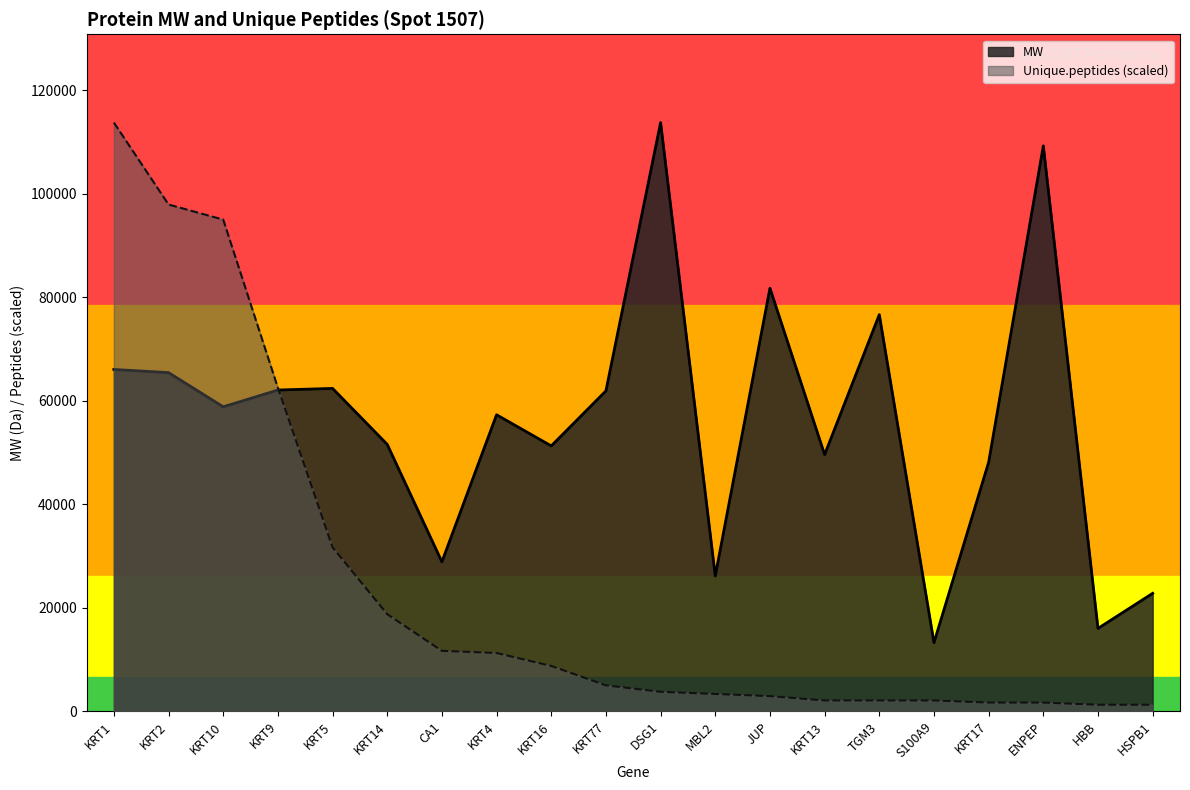

Is it true that MW equals 62064.0 at KRT9?

True